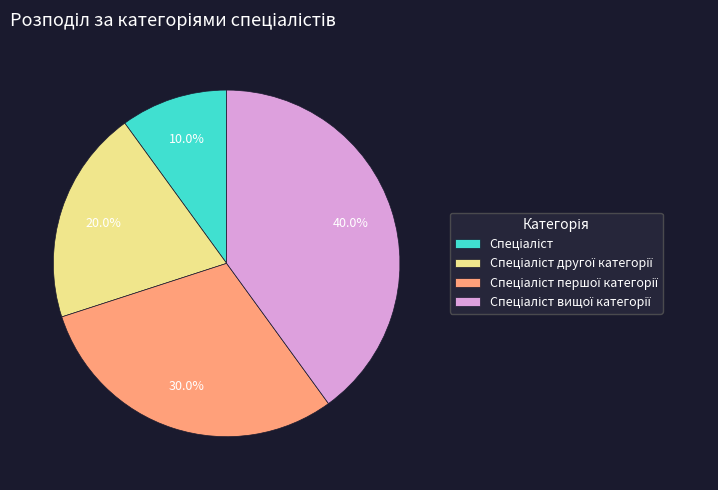

Is there a majority slice in this chart?

No